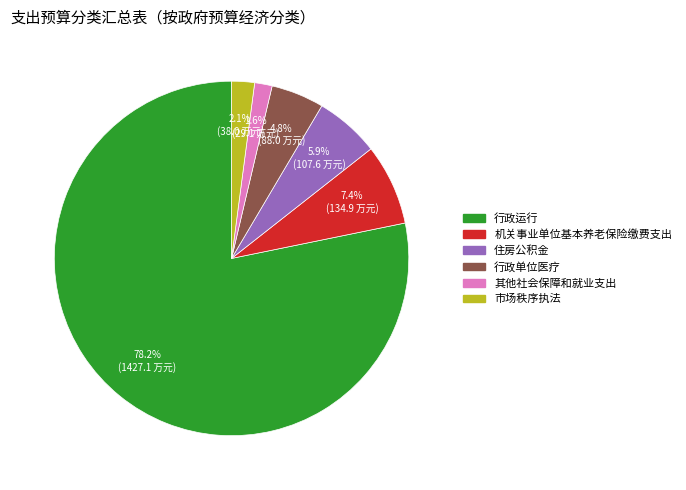

Which slice represents more than half of the pie?

行政运行